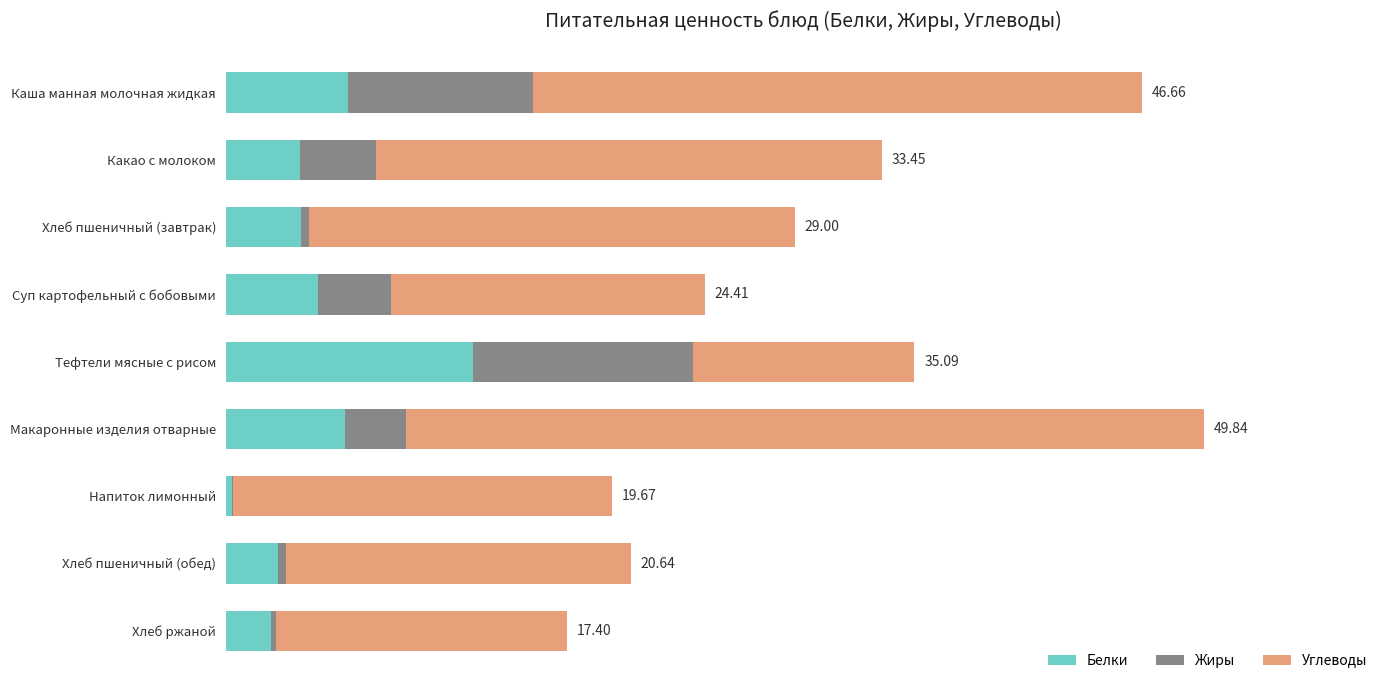

What are all the series names shown in the legend?

Белки, Жиры, Углеводы